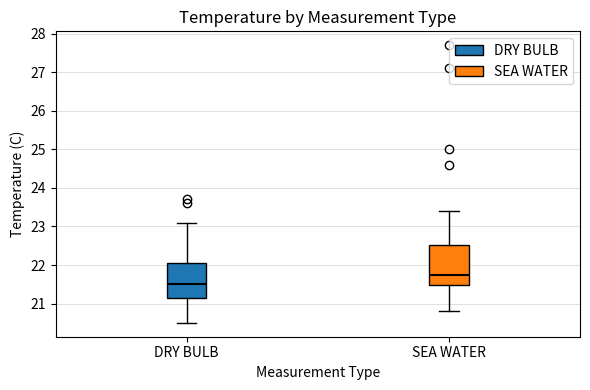

Which box has the lowest median line?

DRY BULB